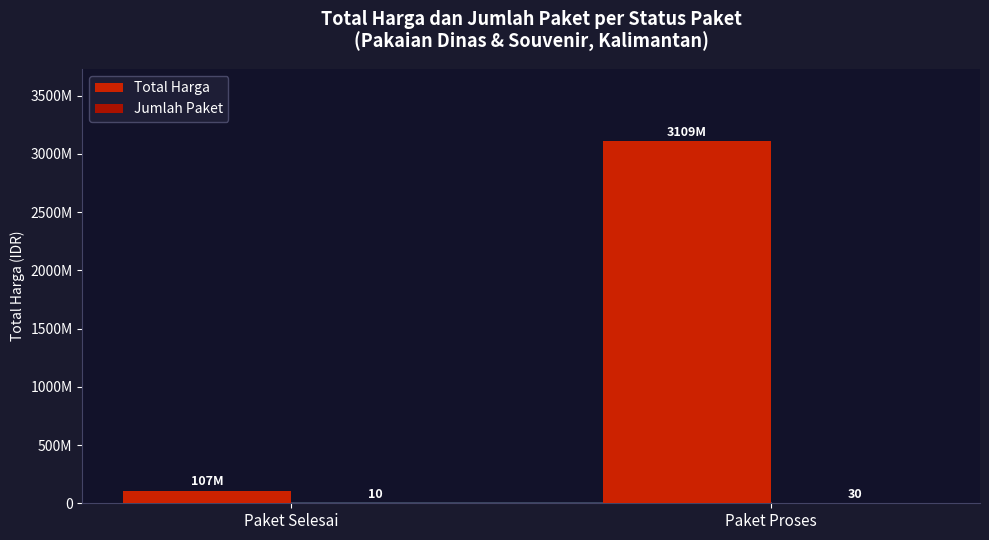

What is the greatest value displayed?

3108505000